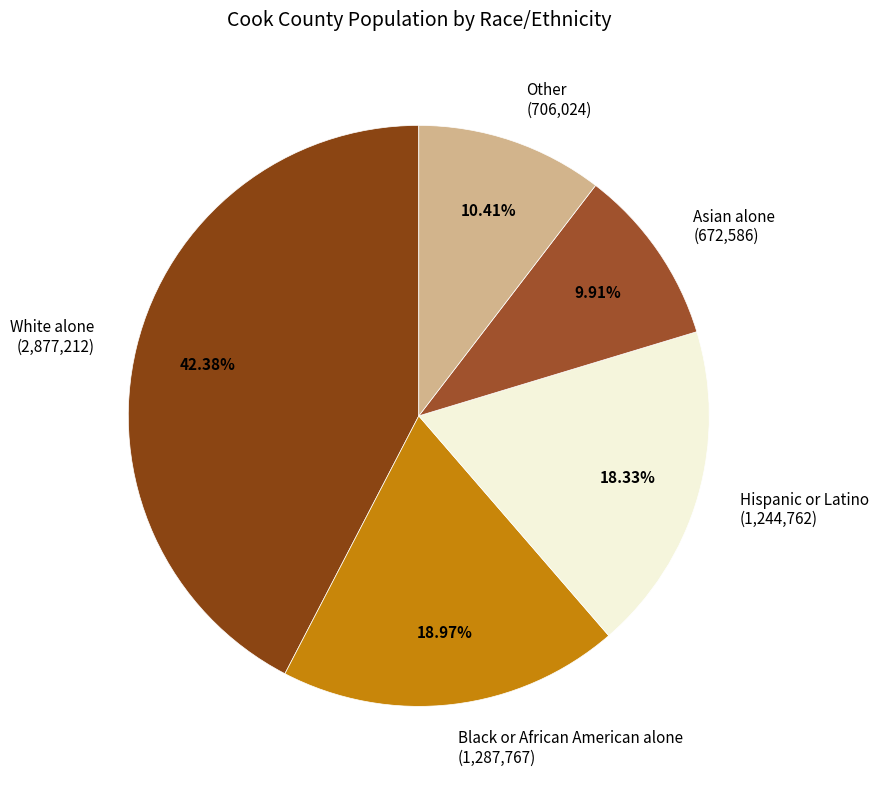

Which slice is the largest?

White alone (2,877,212)